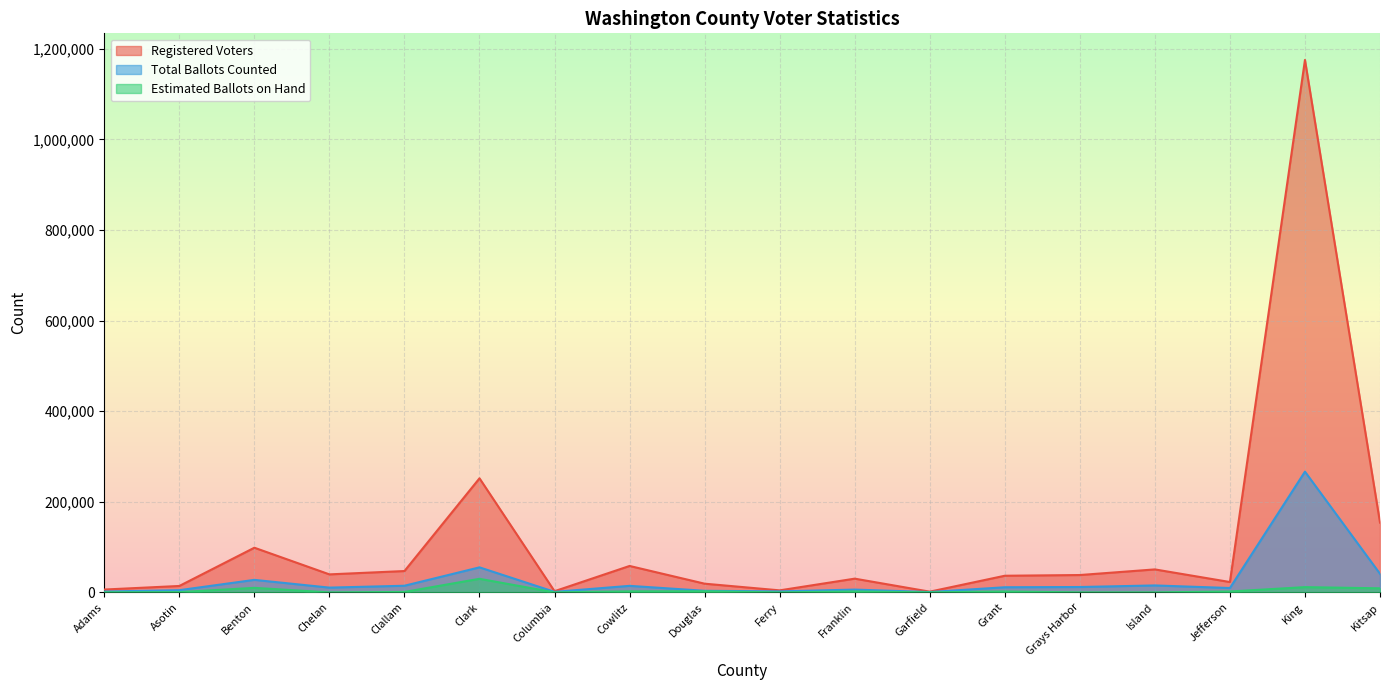

Which series has the largest range (max minus min)?

Registered Voters